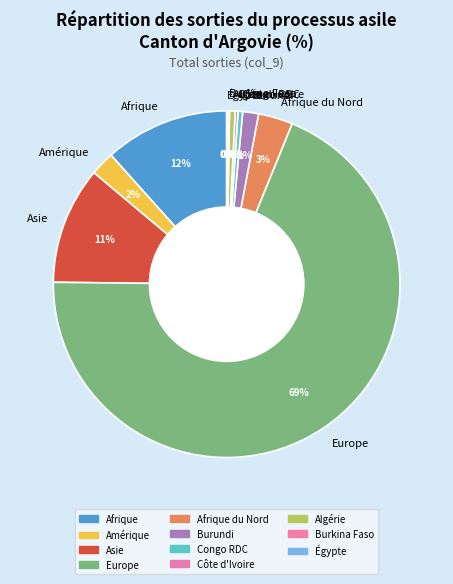

Between Algérie and Europe, which is larger?

Europe